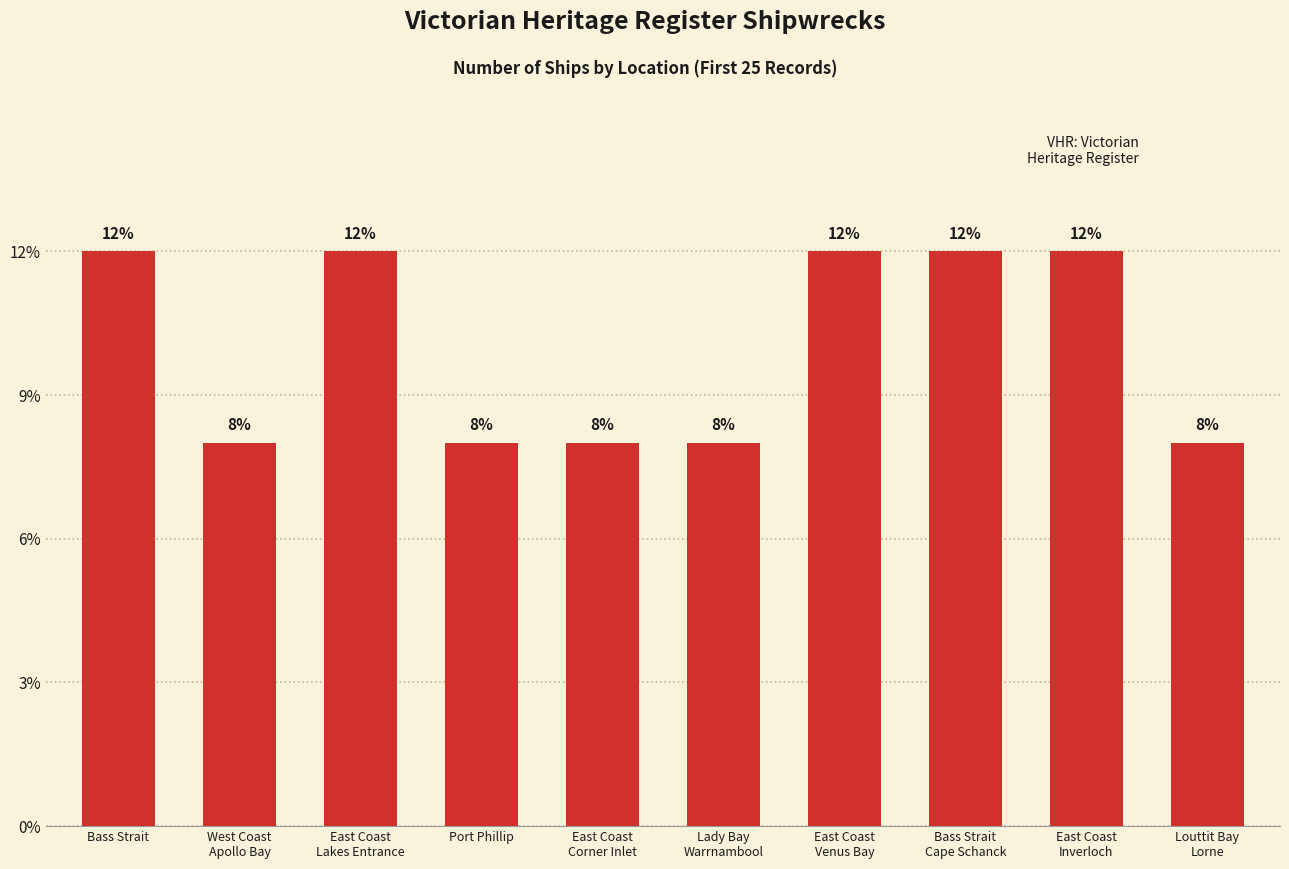

What position from the left is Louttit Bay
Lorne?

10